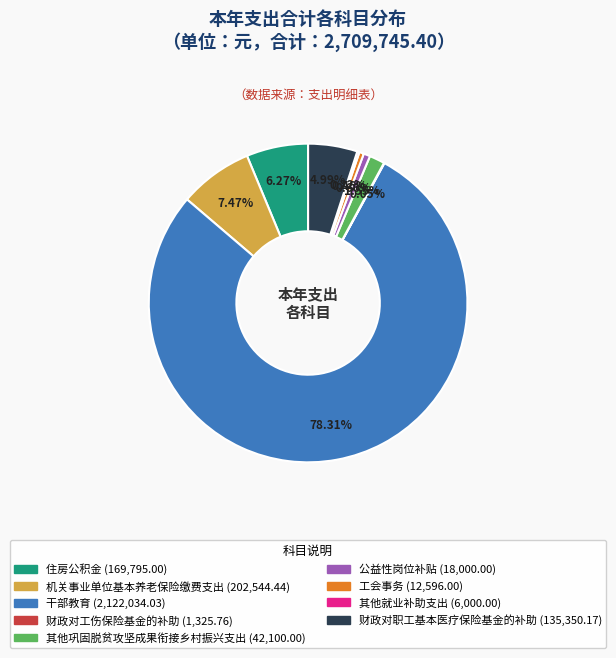

What is the ratio of the value at 干部教育 to the value at 机关事业单位基本养老保险缴费支出?

10.5